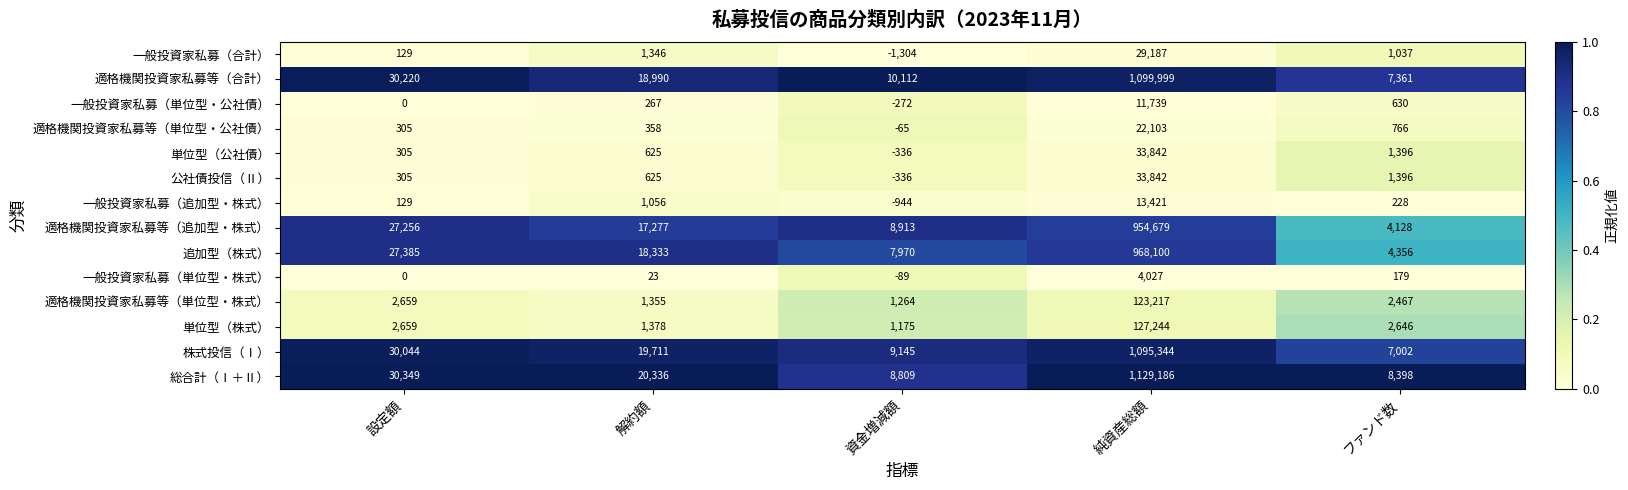

Which category has the lowest value across all series?

資金増減額